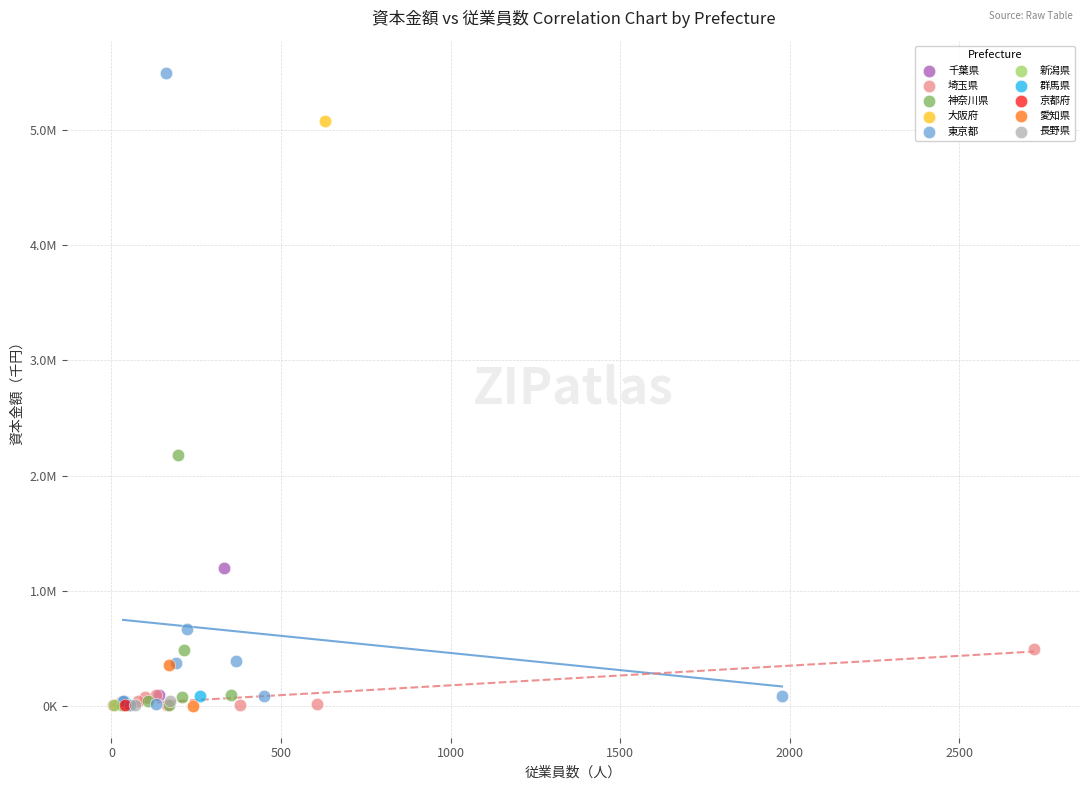

What are all the series names shown in the legend?

千葉県, 埼玉県, 神奈川県, 大阪府, 東京都, 新潟県, 群馬県, 京都府, 愛知県, 長野県